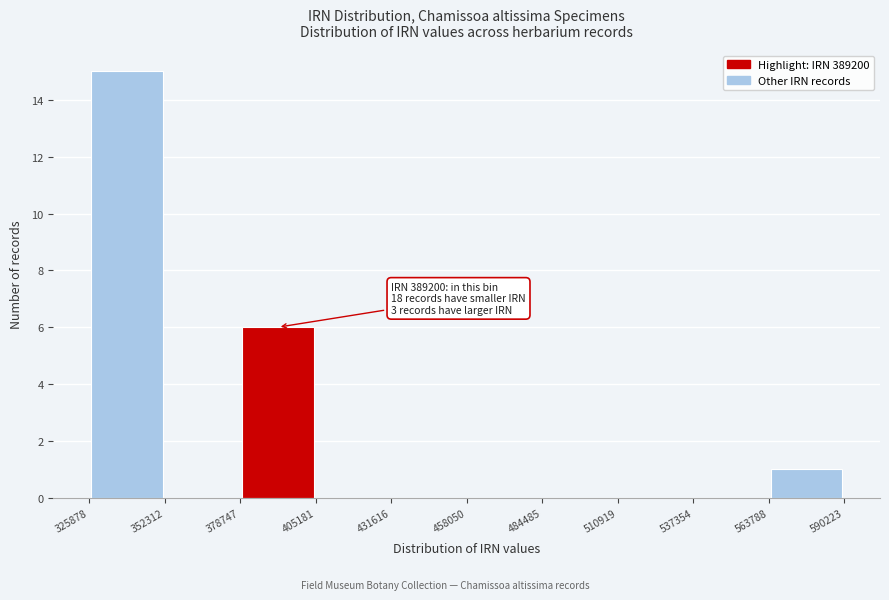

Over which range of the x-axis is the bar tallest?

325878 to 352312